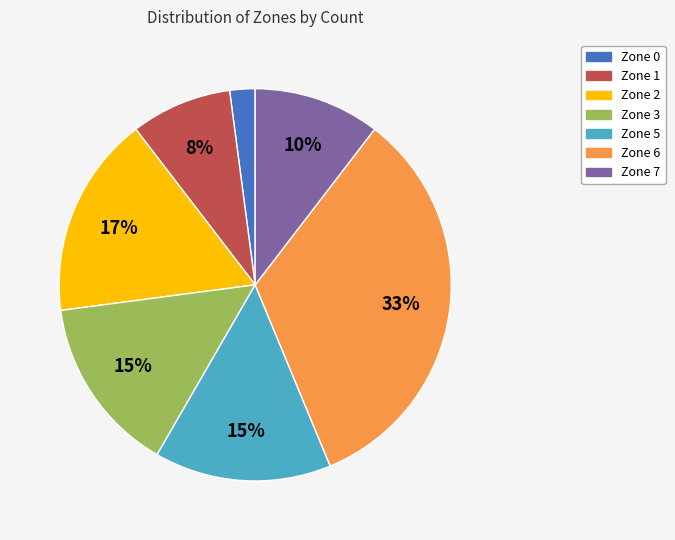

Which slice is the smallest?

Zone 0